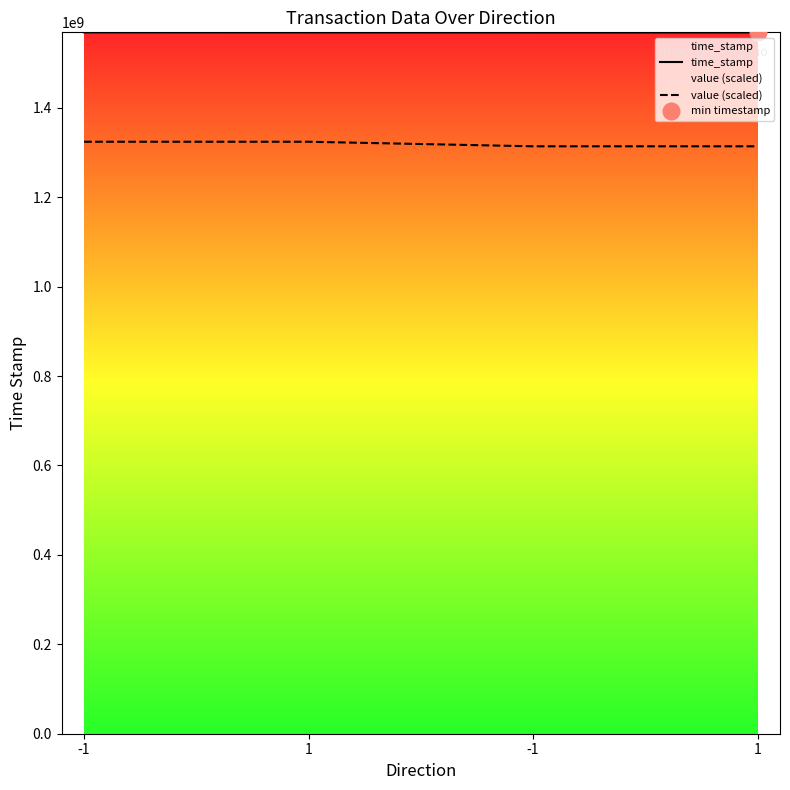

Count the number of categories in the chart.

4